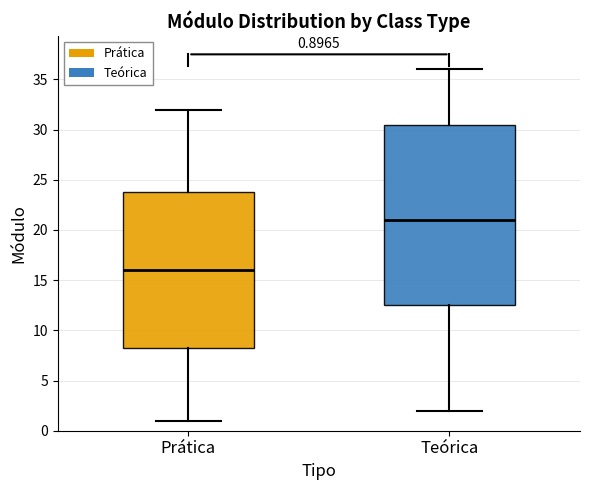

Which box's median line is the lowest?

Prática